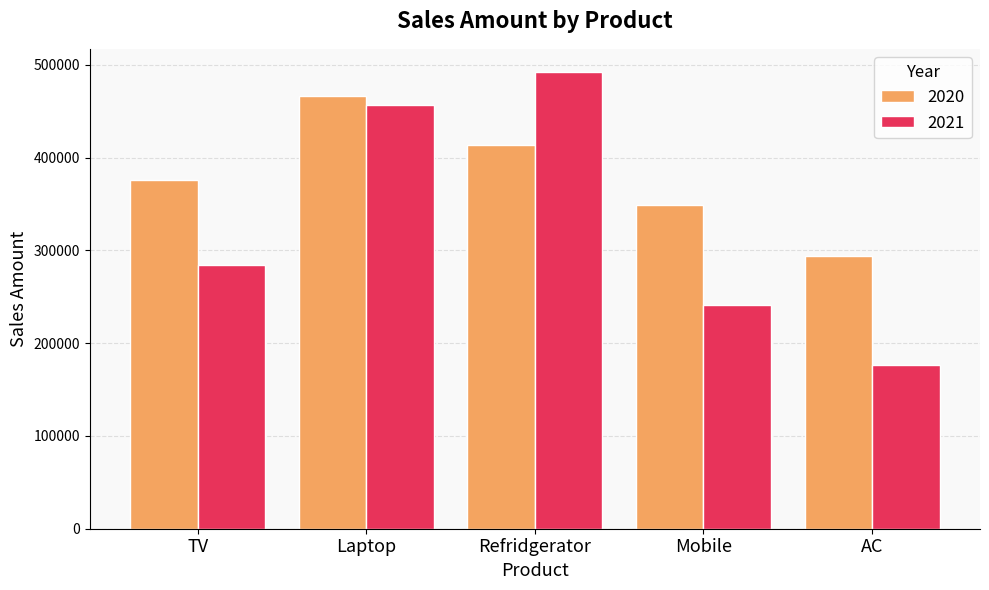

Which category has the highest value in the 2020 series?

Laptop